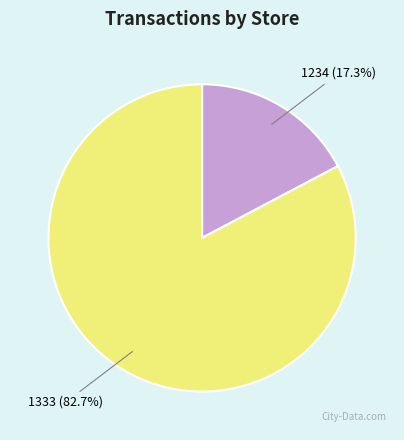

Do 1333 and 1234 together represent more than half of the pie?

Yes